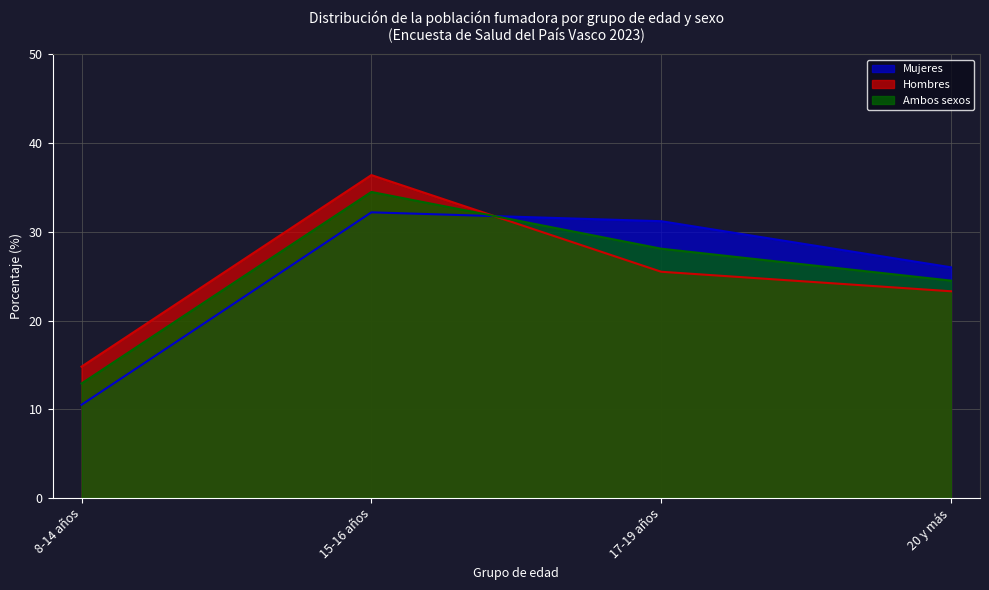

In Mujeres, how many points are higher than both neighbors (excluding endpoints)?

1